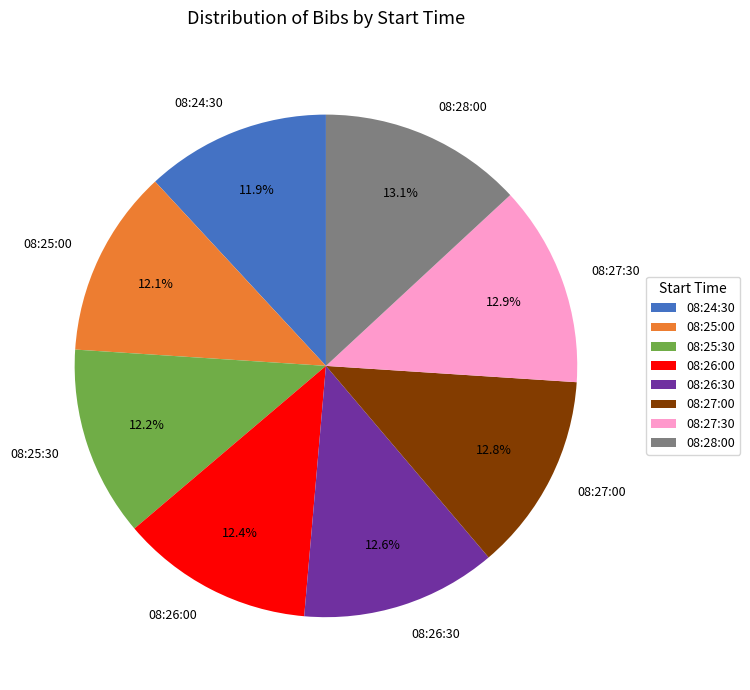

True or false: 08:25:00 accounts for 22% of the total.

False